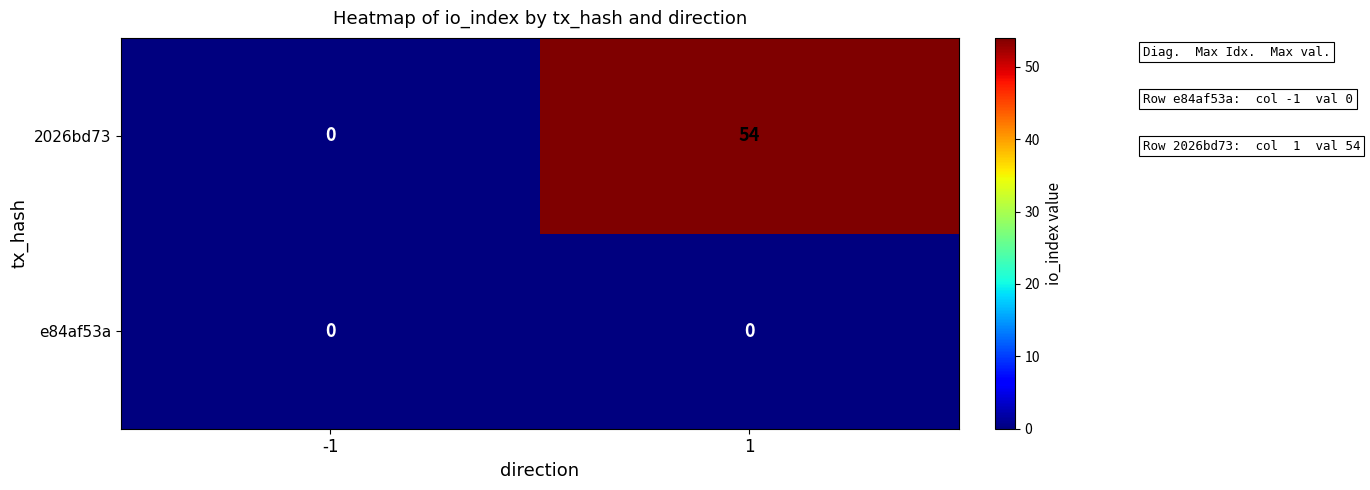

Between -1 and 1, which series saw the biggest shift?

2026bd73